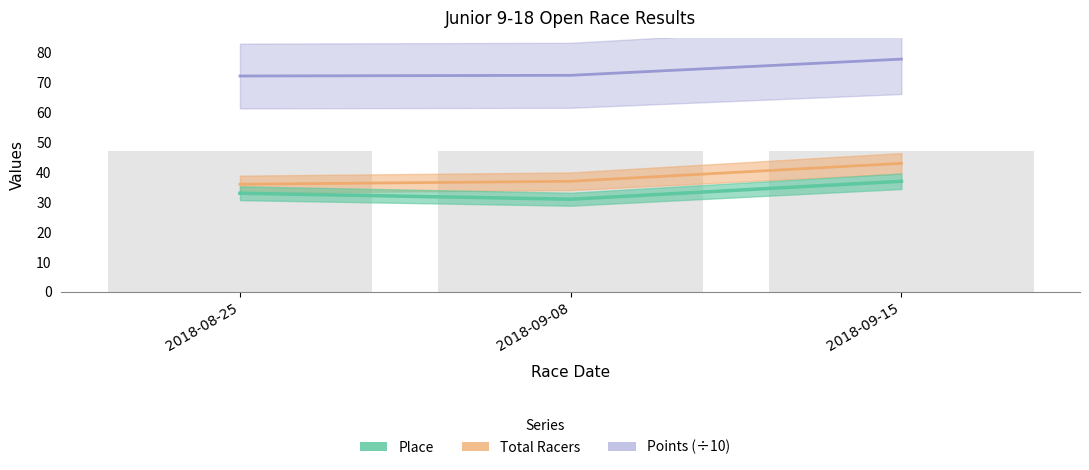

At 2018-09-15, list the series in order from smallest to largest.

Place, Total Racers, Points